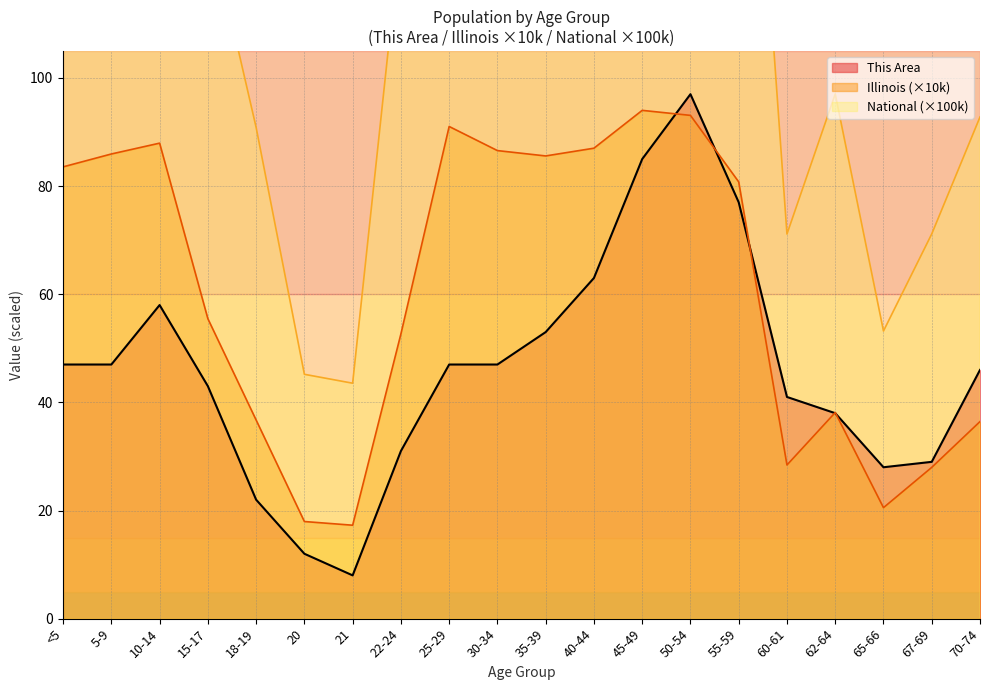

What is the difference between the highest and lowest values at 30-34?

152.6